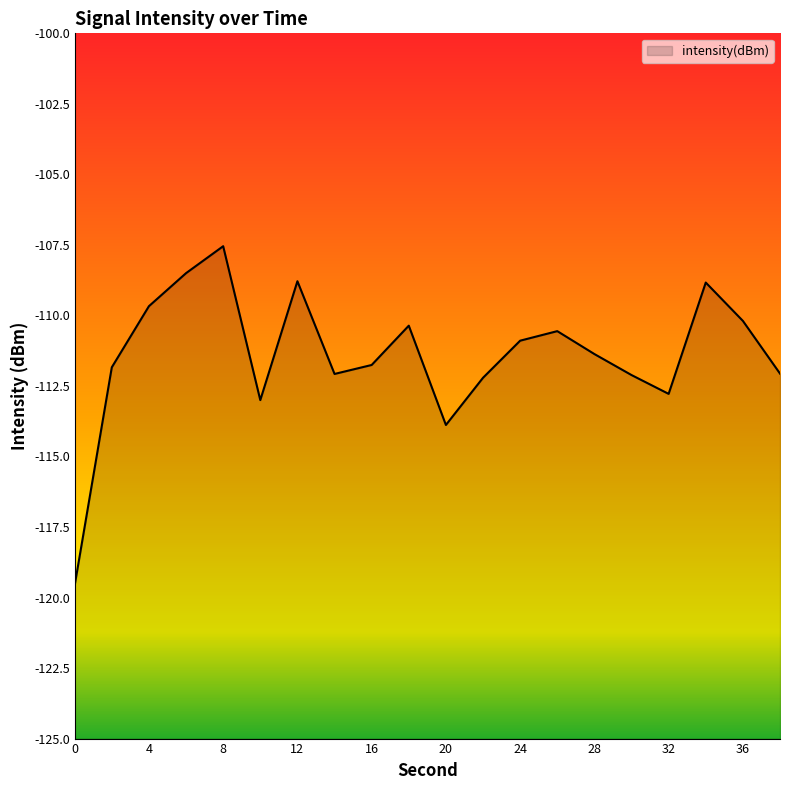

Does the chart have visible grid lines?

No